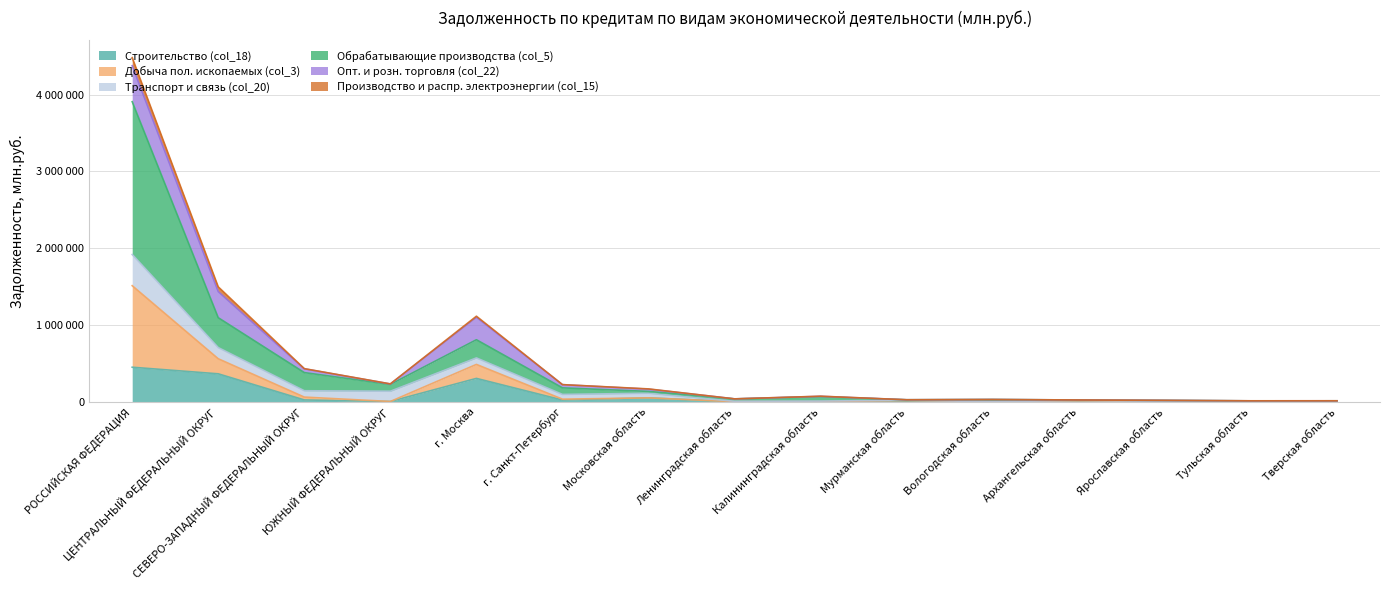

In Добыча пол. ископаемых (col_3), how many points are lower than both neighbors (excluding endpoints)?

4